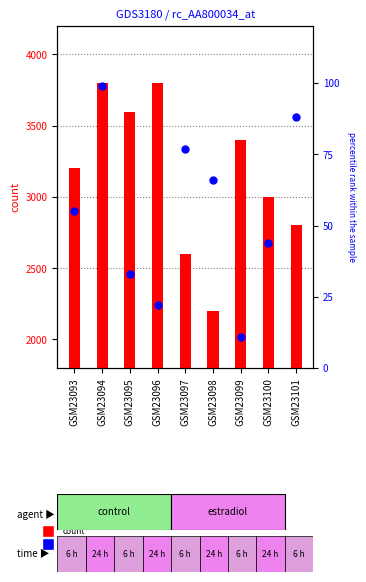

What are all the series names shown in the legend?

count, percentile rank within the sample